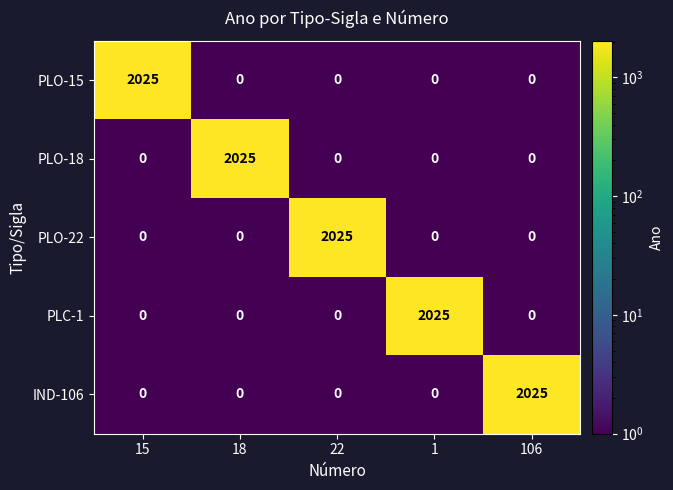

At how many categories does at least one series exceed 393?

5